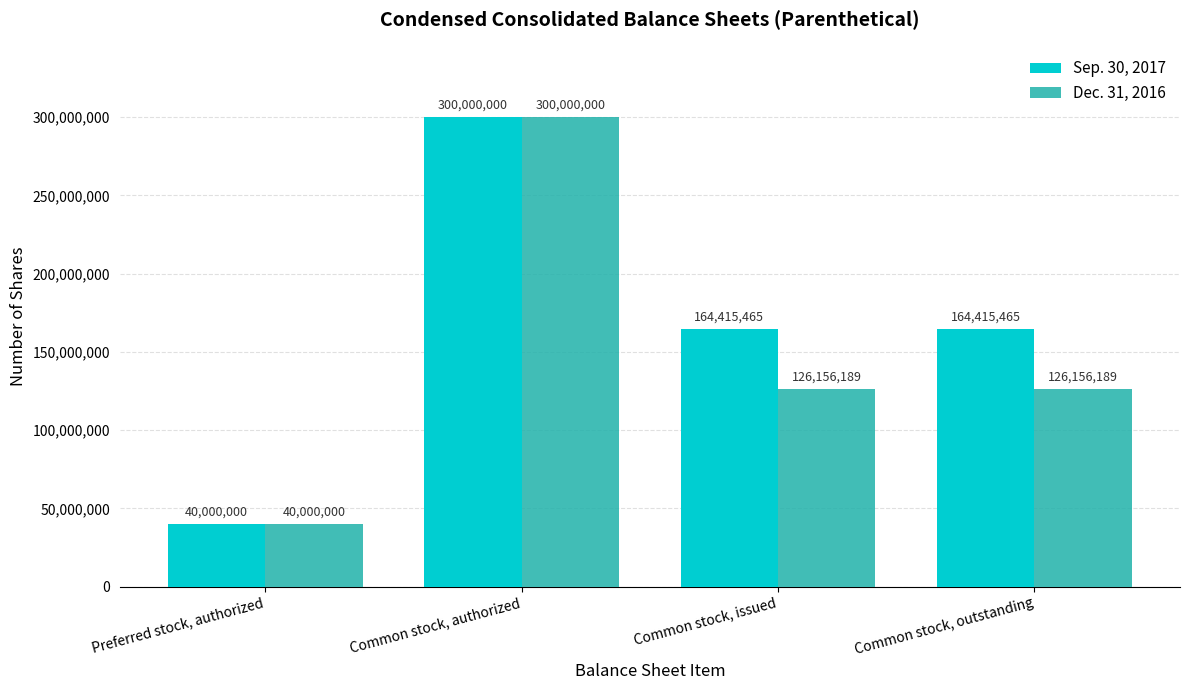

Between Preferred stock, authorized and Common stock, issued, which series saw the biggest shift?

Sep. 30, 2017